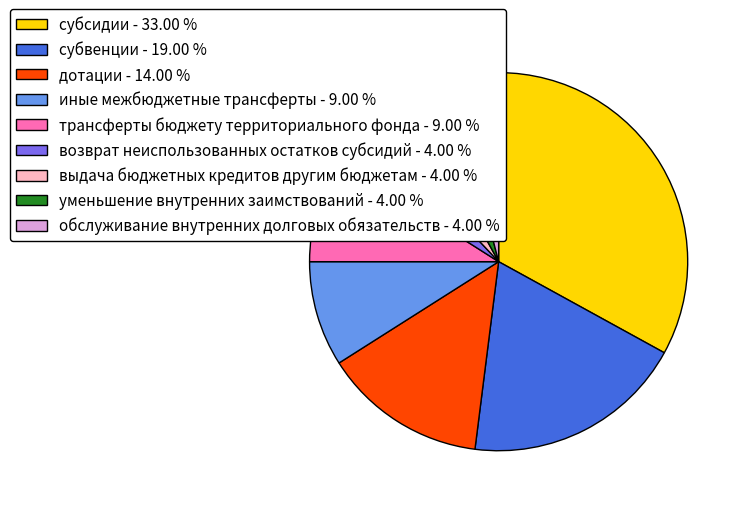

Is обслуживание внутренних долговых обязательств the majority of the pie?

No